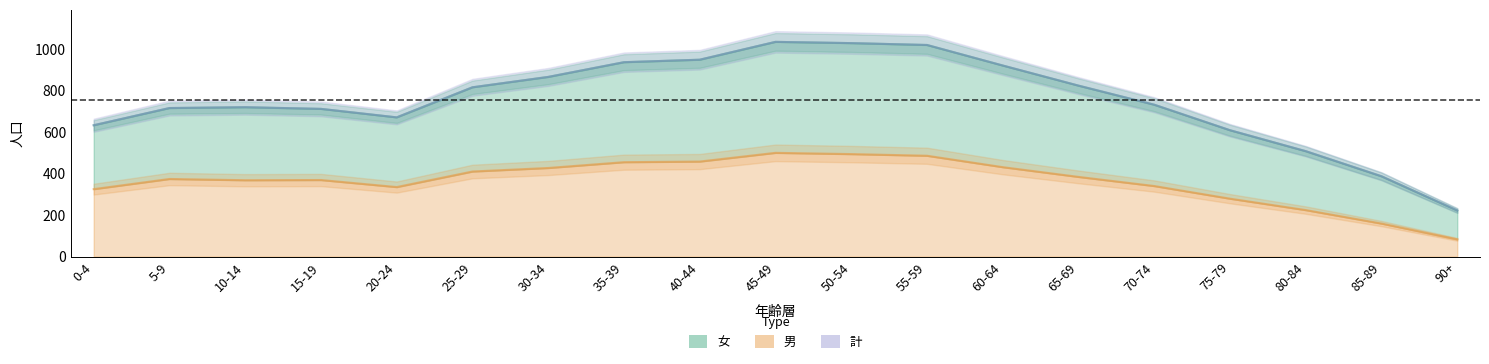

The 女 series shows 413 at 65-69. True or false?

False